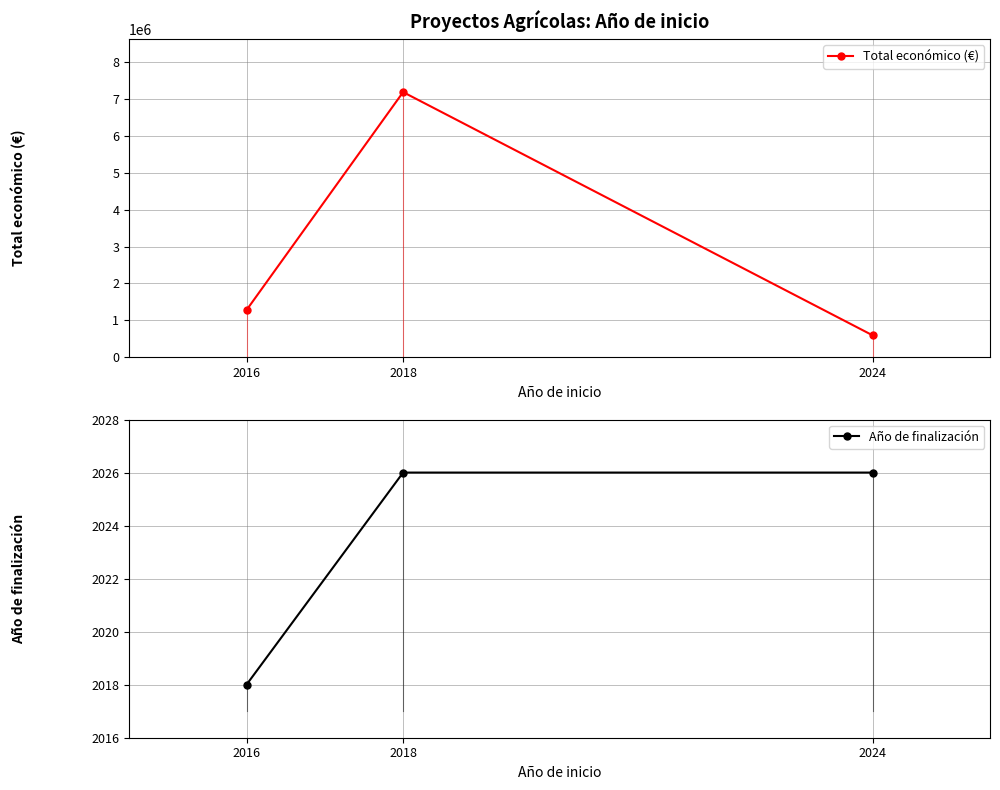

Is this an area chart (filled region under the line)?

No